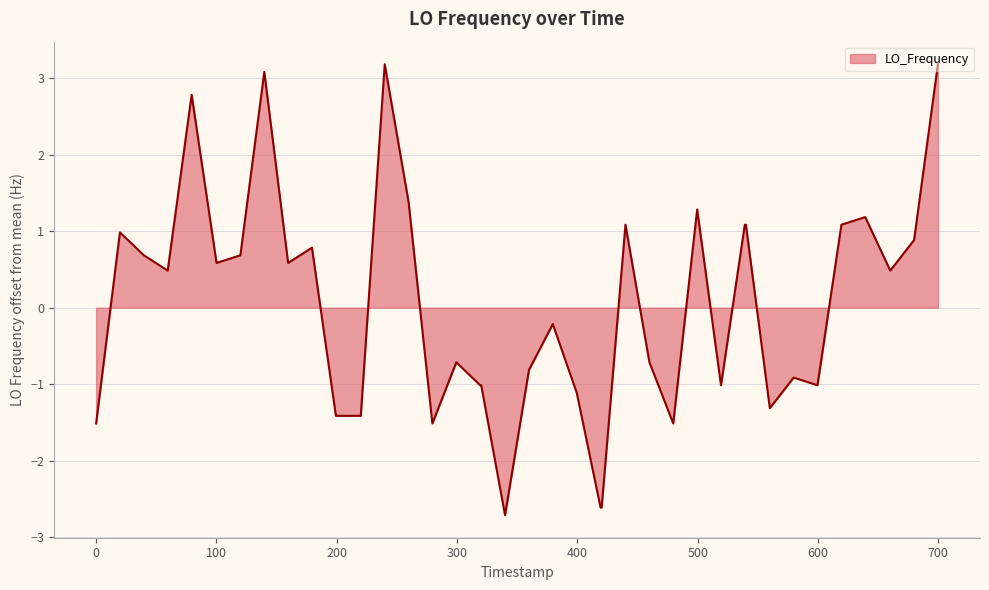

How many lines are shown in the chart?

1